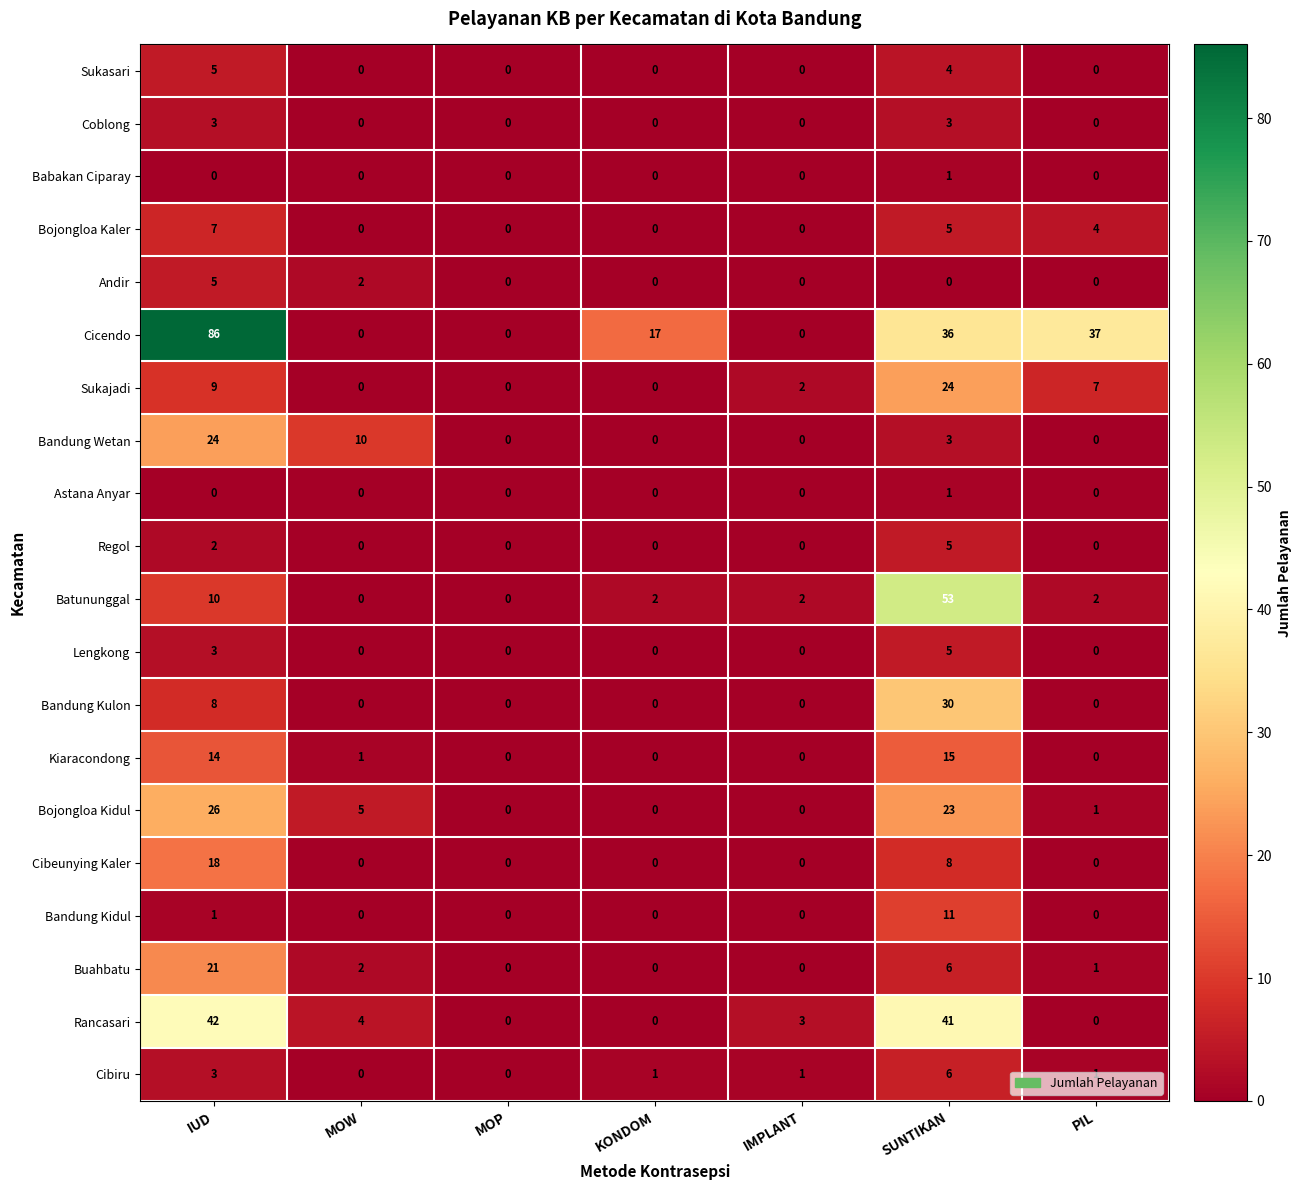

How many data points does each series have?

7